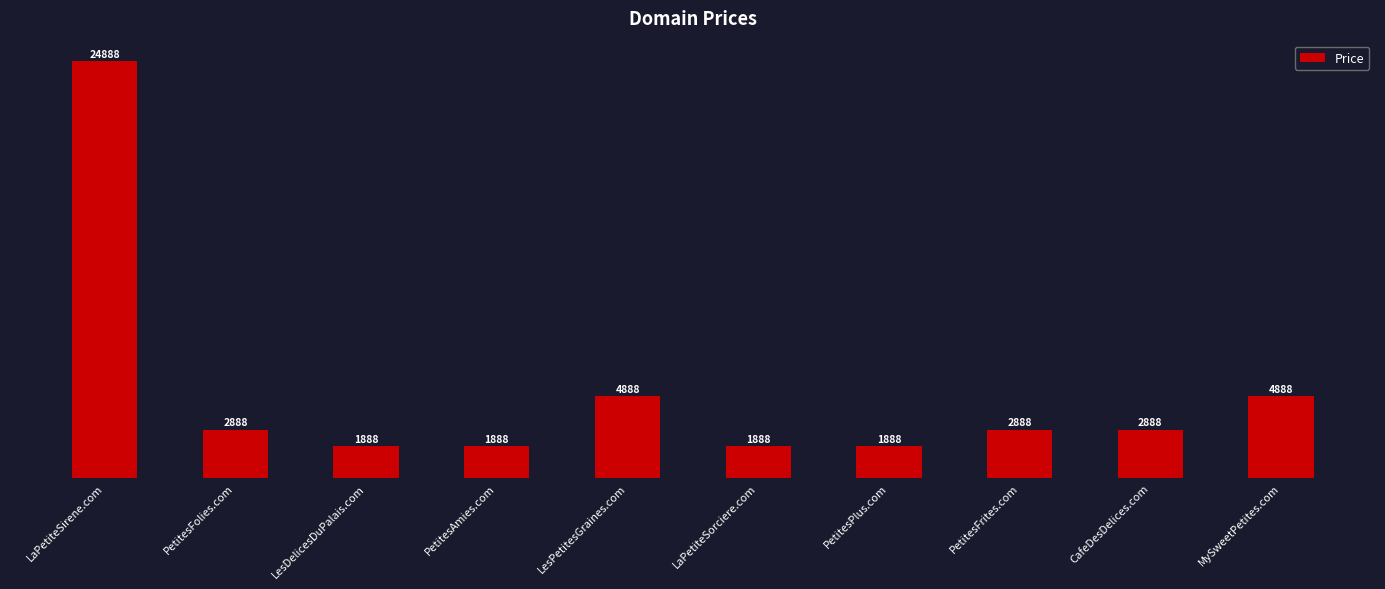

At which label does the data first exceed 2888?

LaPetiteSirene.com